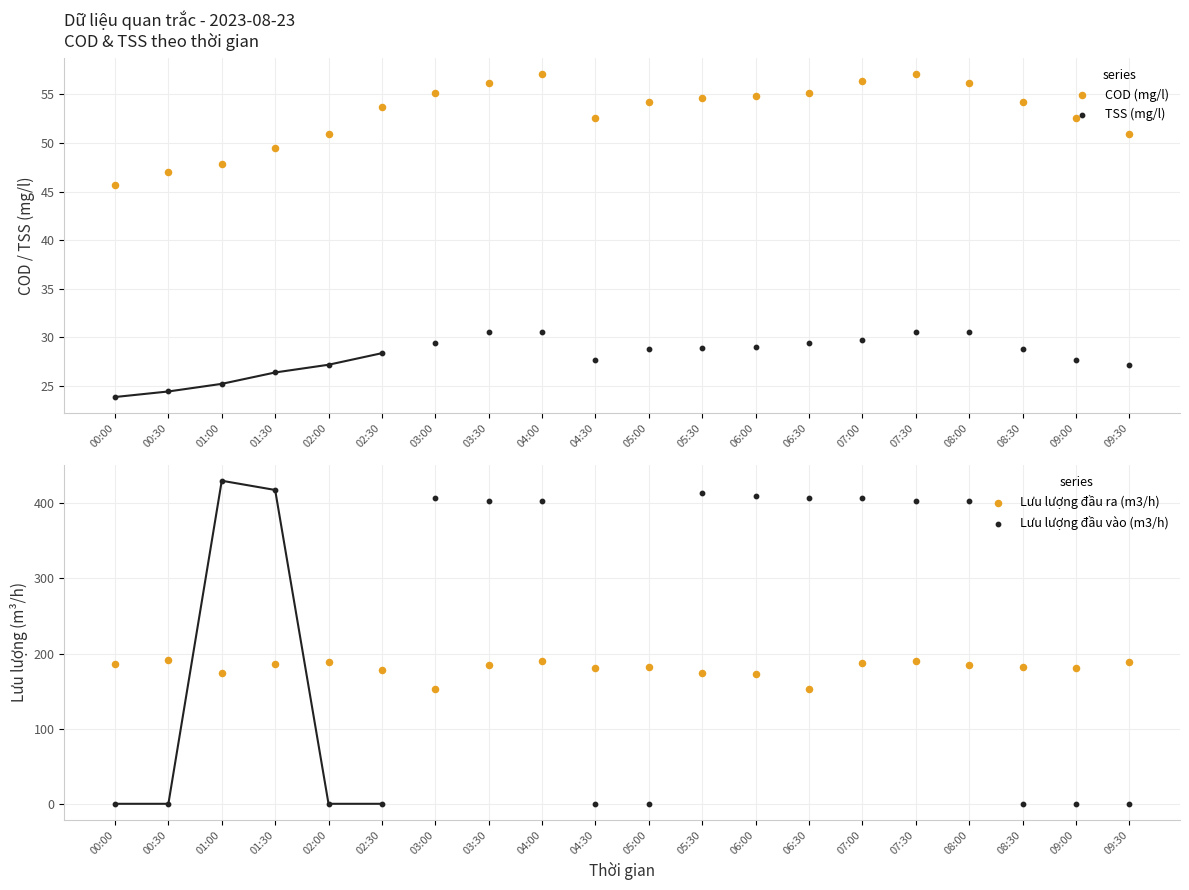

Is the value of Lưu lượng đầu ra (m3/h) at 08:00 greater than the value of TSS (mg/l) at 07:00?

Yes